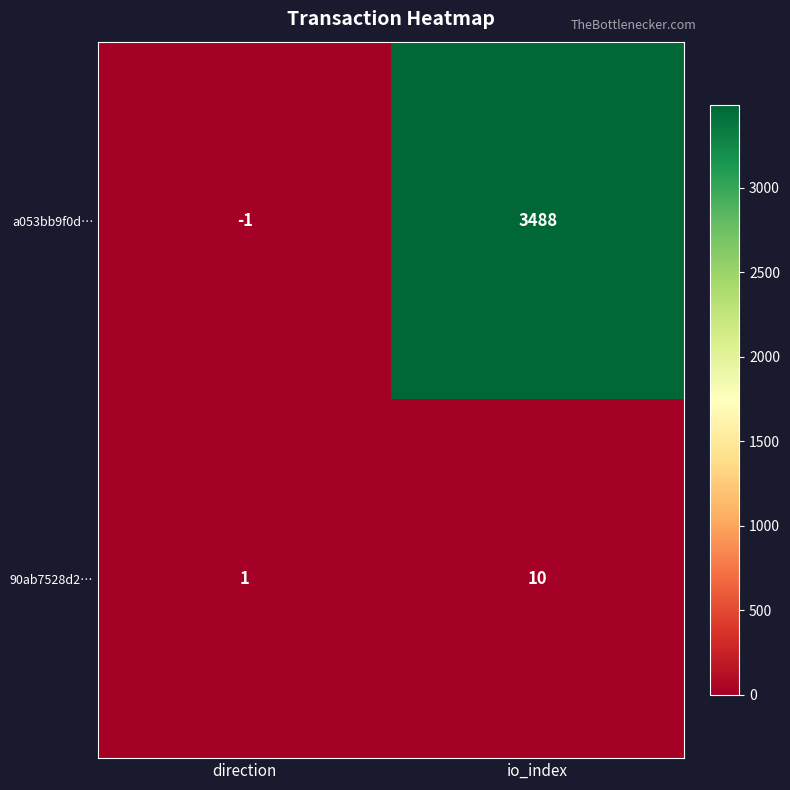

What is the difference between the 90ab7528d2… values at io_index and direction?

9